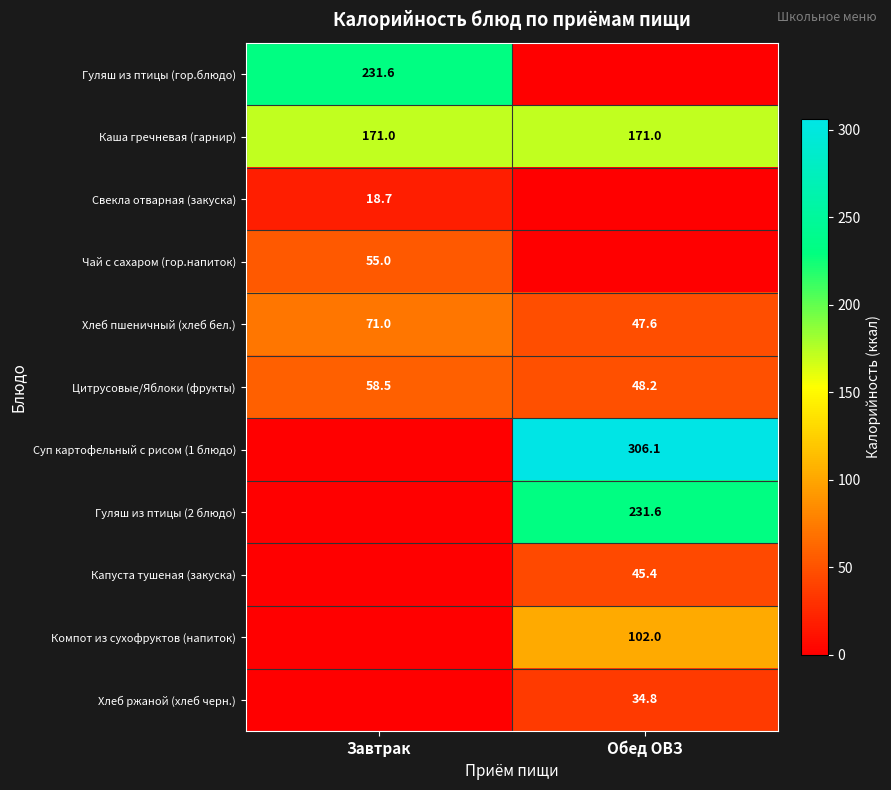

At which category is the sum across all series the highest?

Обед ОВЗ